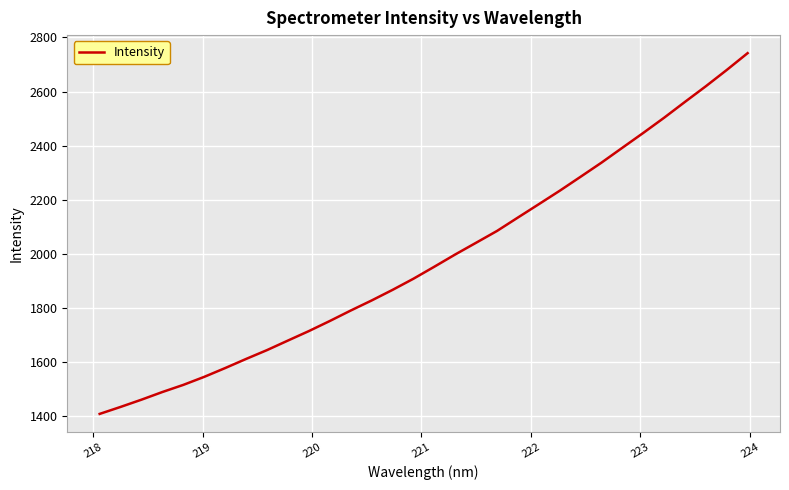

How many lines are shown in the chart?

1